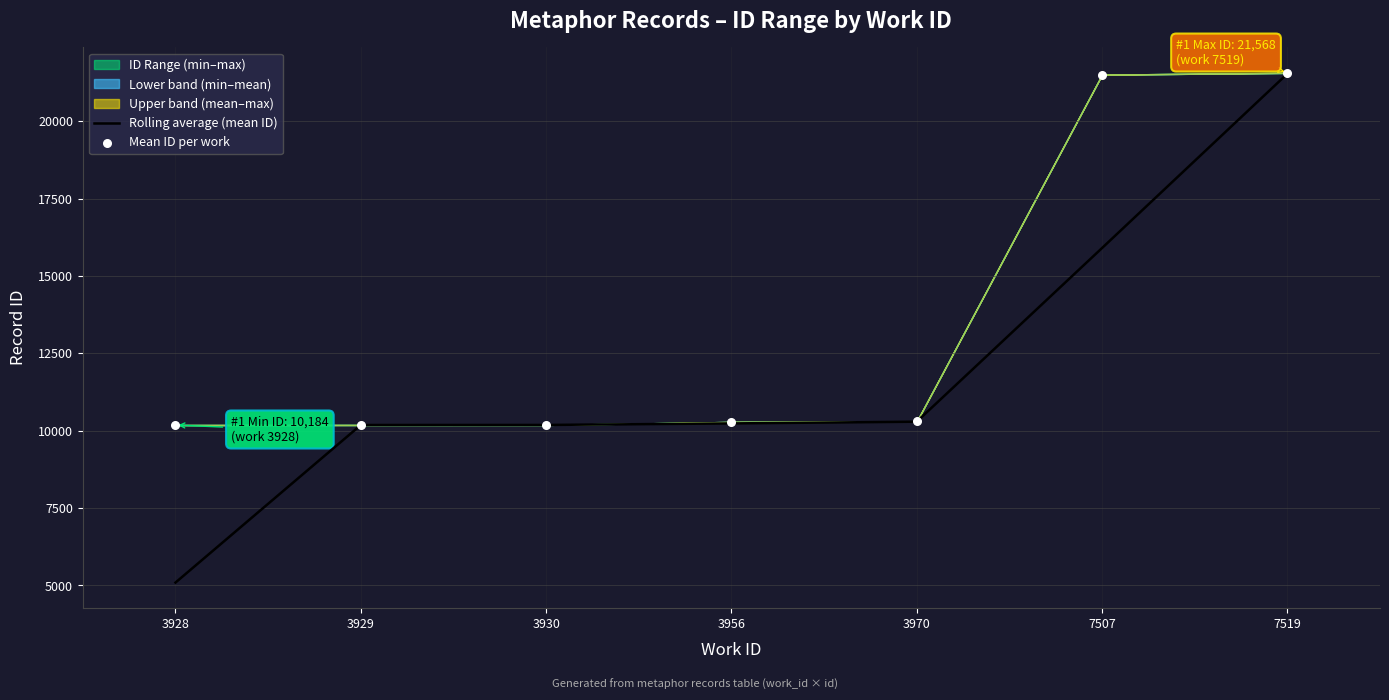

At which category is the sum across all series the highest?

7519